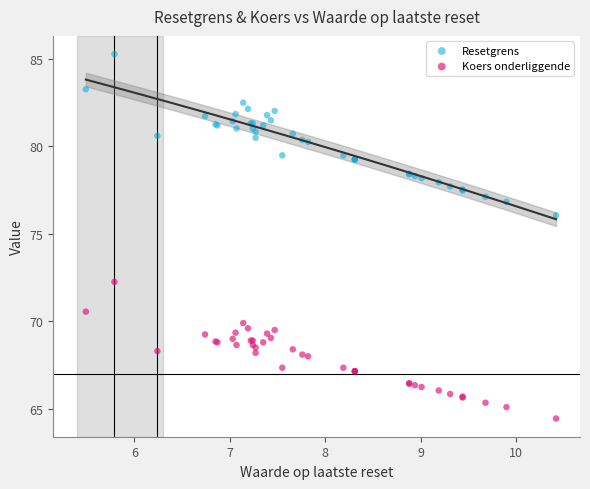

What is the X range (max minus min) for the scatter plot?

4.9